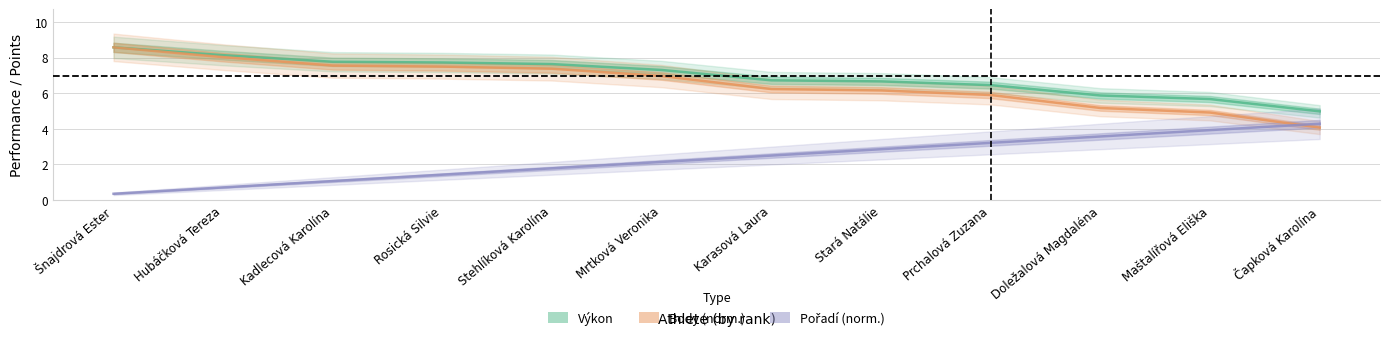

What is the smallest value displayed?

0.4